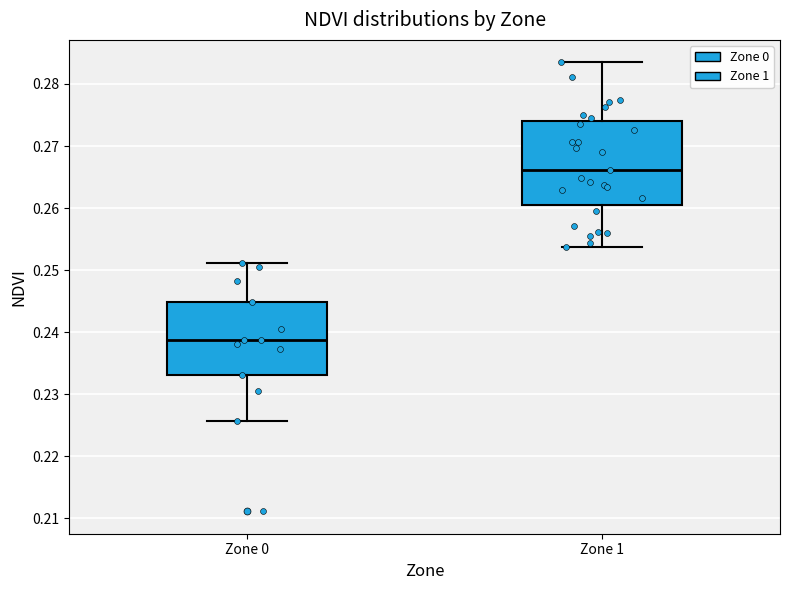

Which box's median line is the highest?

Zone 1